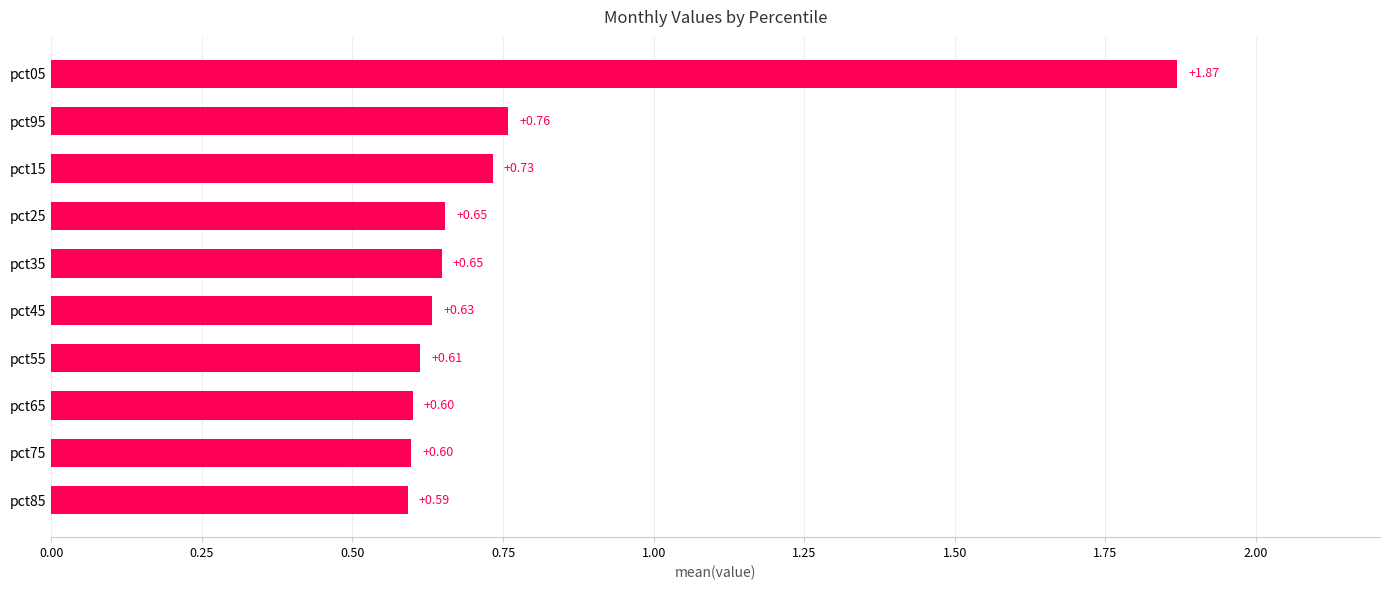

Are the bars horizontal?

Yes